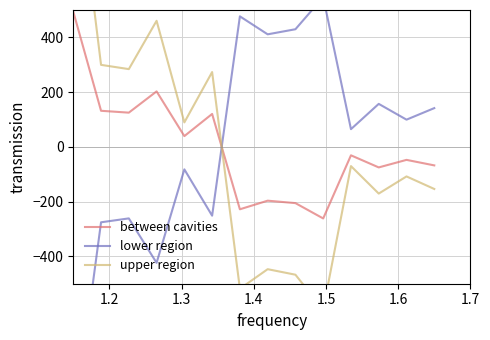

The upper region series shows 476.5 at 1.6. True or false?

False